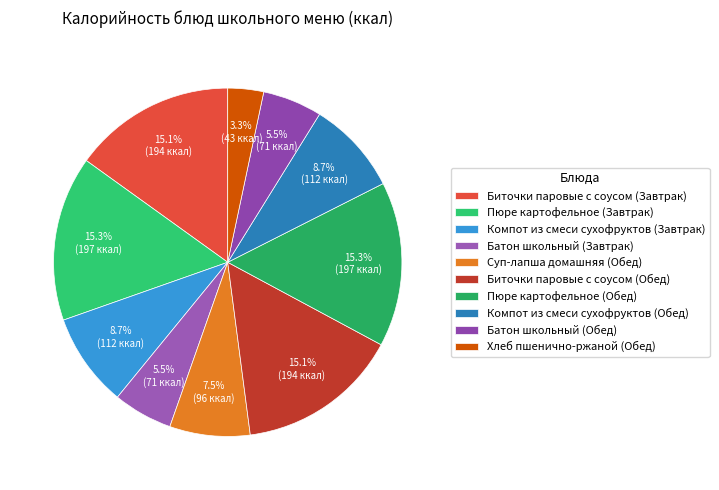

How many segments does this pie chart have?

10